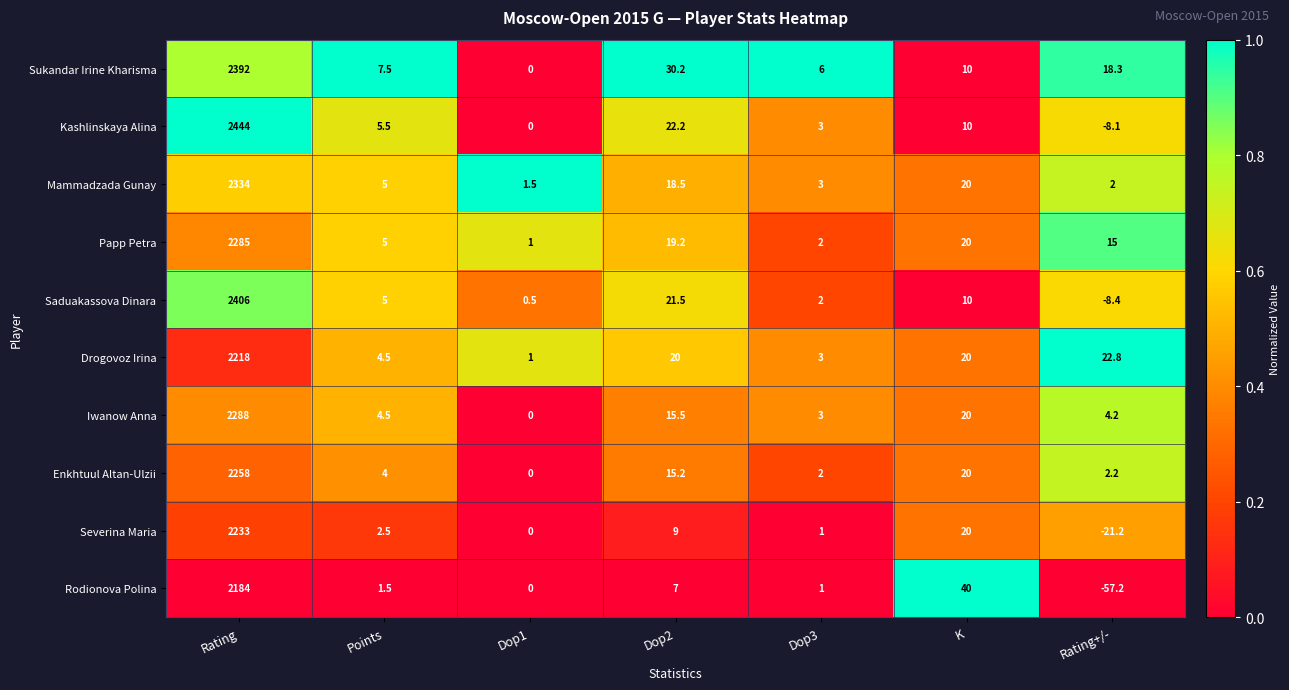

List the series in order of their peak value, highest first.

Kashlinskaya Alina, Saduakassova Dinara, Sukandar Irine Kharisma, Mammadzada Gunay, Iwanow Anna, Papp Petra, Enkhtuul Altan-Ulzii, Severina Maria, Drogovoz Irina, Rodionova Polina